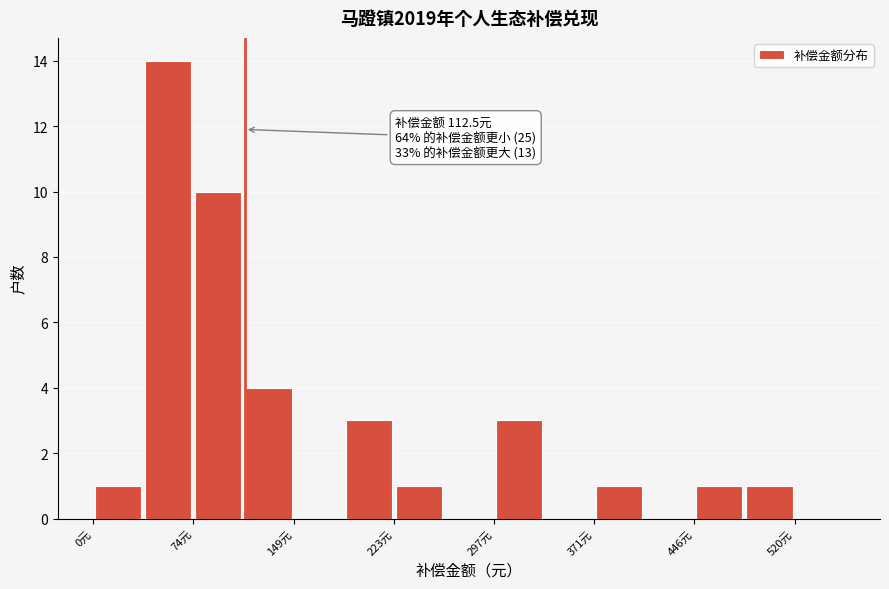

Around what value on the x-axis is the tallest bar? Give the approximate position of its centre, as read against the axis.

60